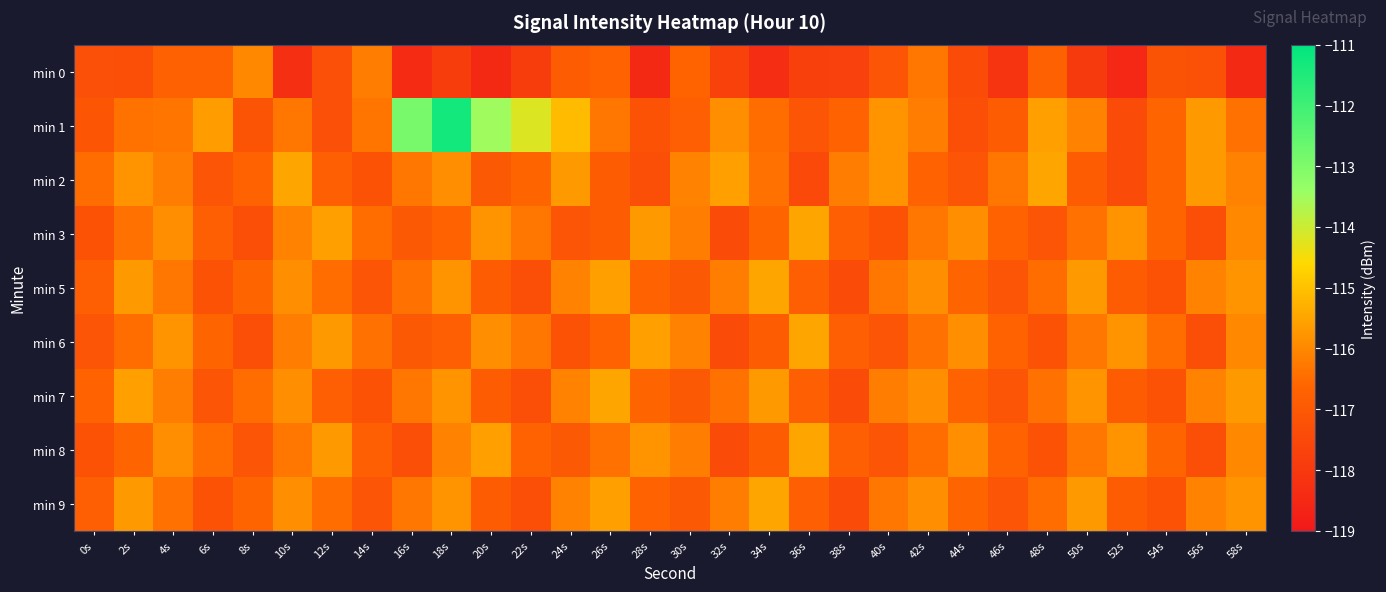

Count the number of data series in this chart.

9